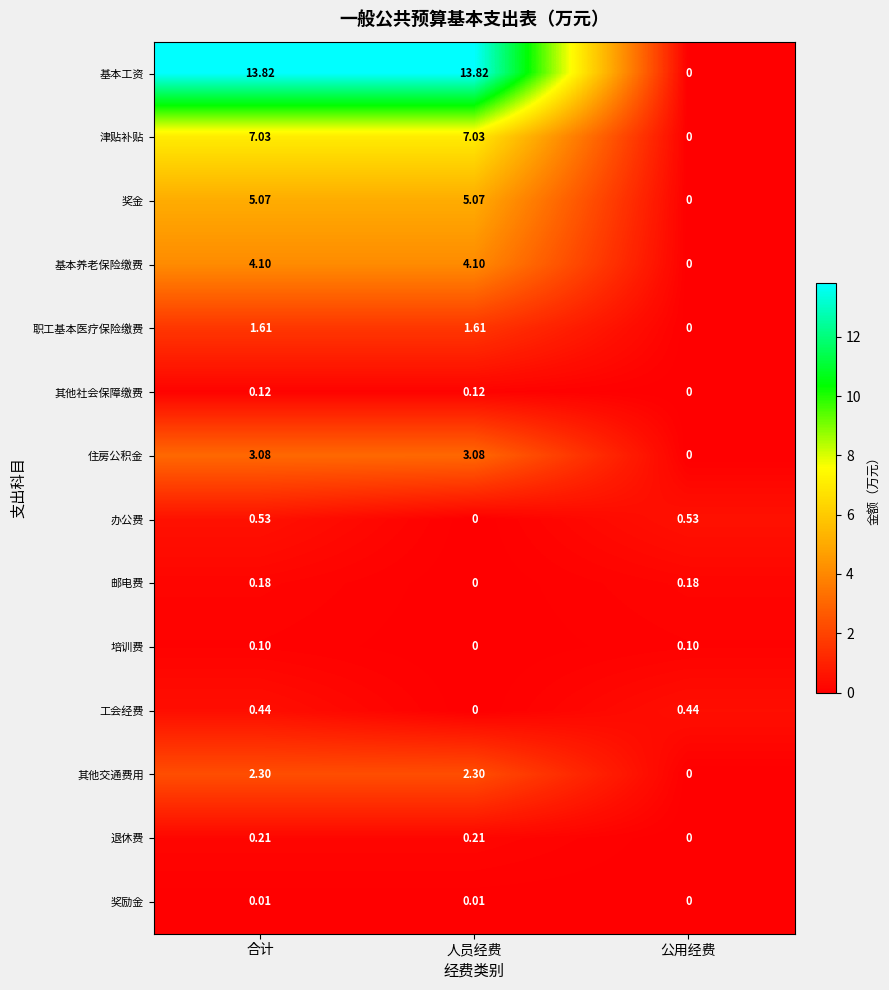

List the series in order of their peak value, lowest first.

奖励金, 培训费, 其他社会保障缴费, 邮电费, 退休费, 工会经费, 办公费, 职工基本医疗保险缴费, 其他交通费用, 住房公积金, 基本养老保险缴费, 奖金, 津贴补贴, 基本工资